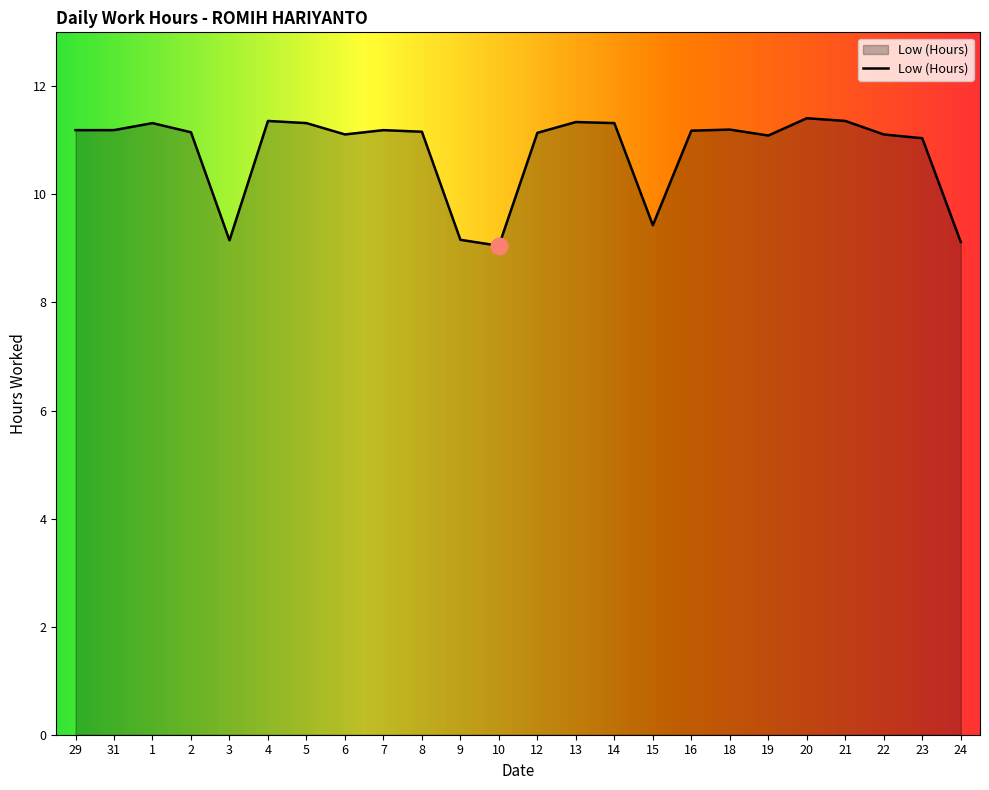

What is the ratio of the value at 14 to the value at 15?

1.2